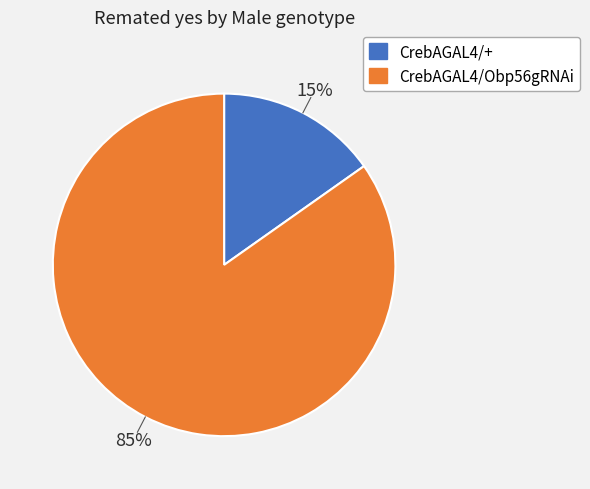

Between CrebAGAL4/Obp56gRNAi and CrebAGAL4/+, which is larger?

CrebAGAL4/Obp56gRNAi